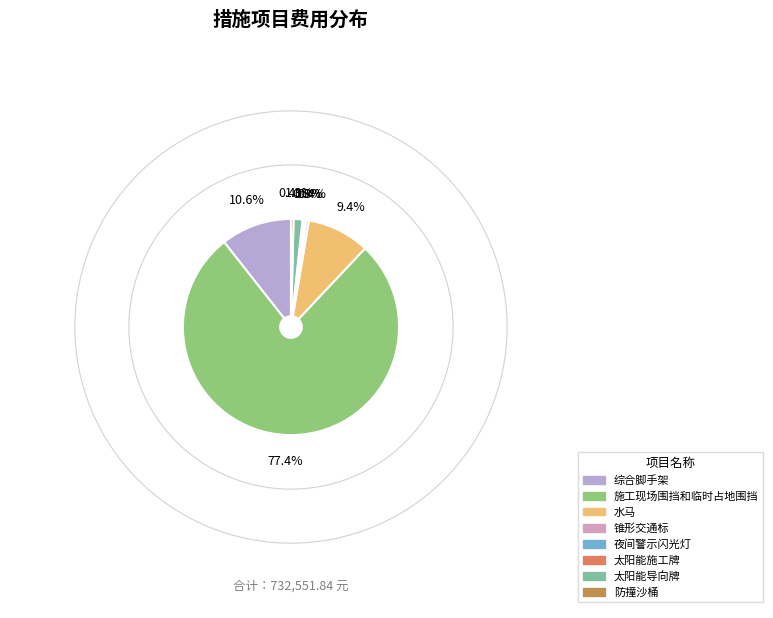

Which slice is the largest?

施工现场围挡和临时占地围挡